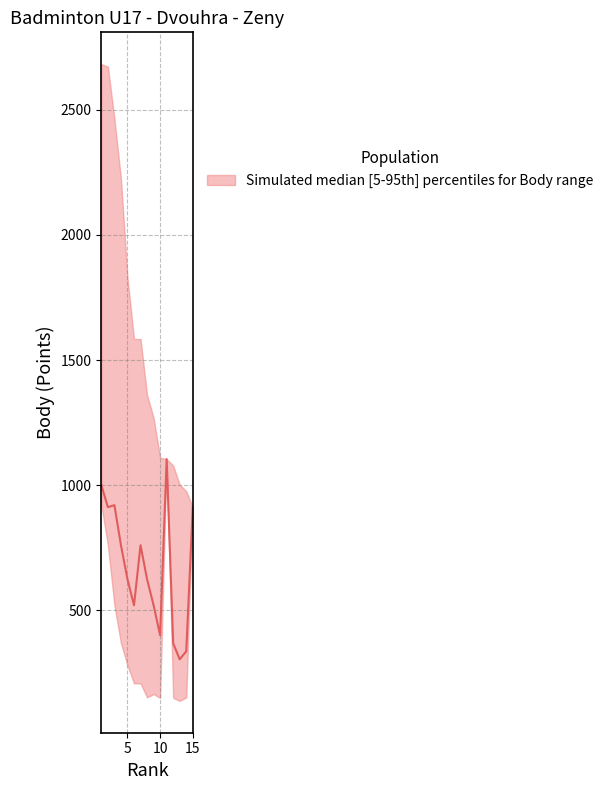

What is the minimum value shown in the chart?

304